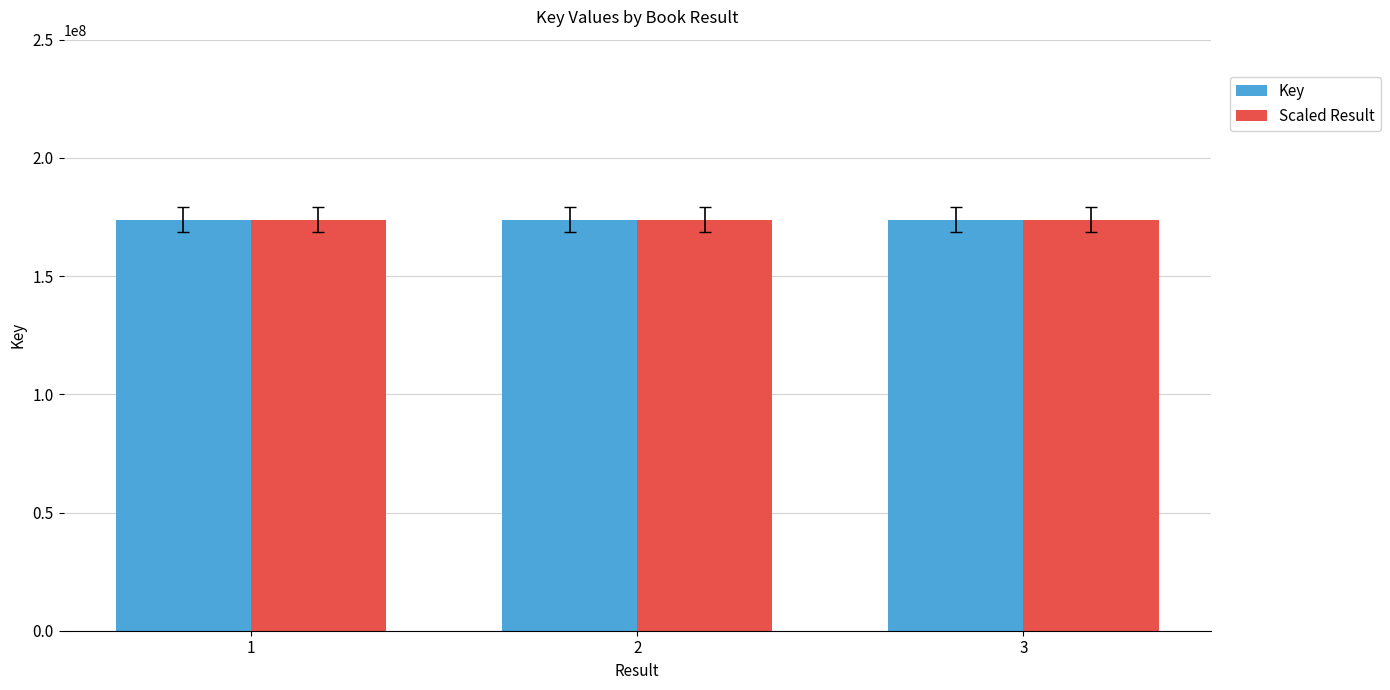

Which series has the widest spread of values?

Key